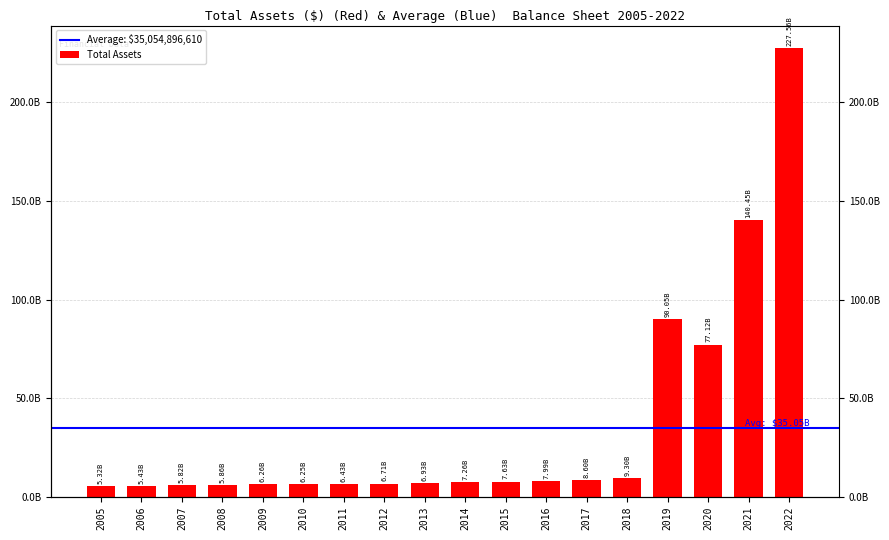

Does the chart contain any negative values?

No